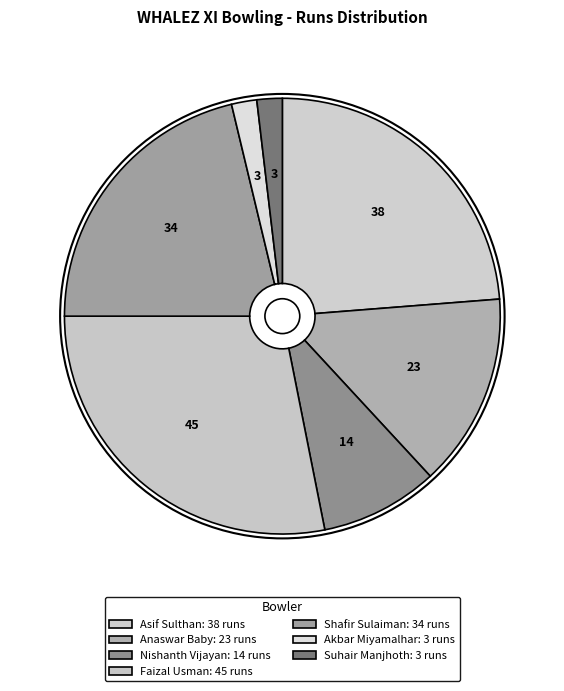

Rank the categories by value from highest to lowest.

Faizal Usman, Asif Sulthan, Shafir Sulaiman, Anaswar Baby, Nishanth Vijayan, Akbar Miyamalhar, Suhair Manjhoth